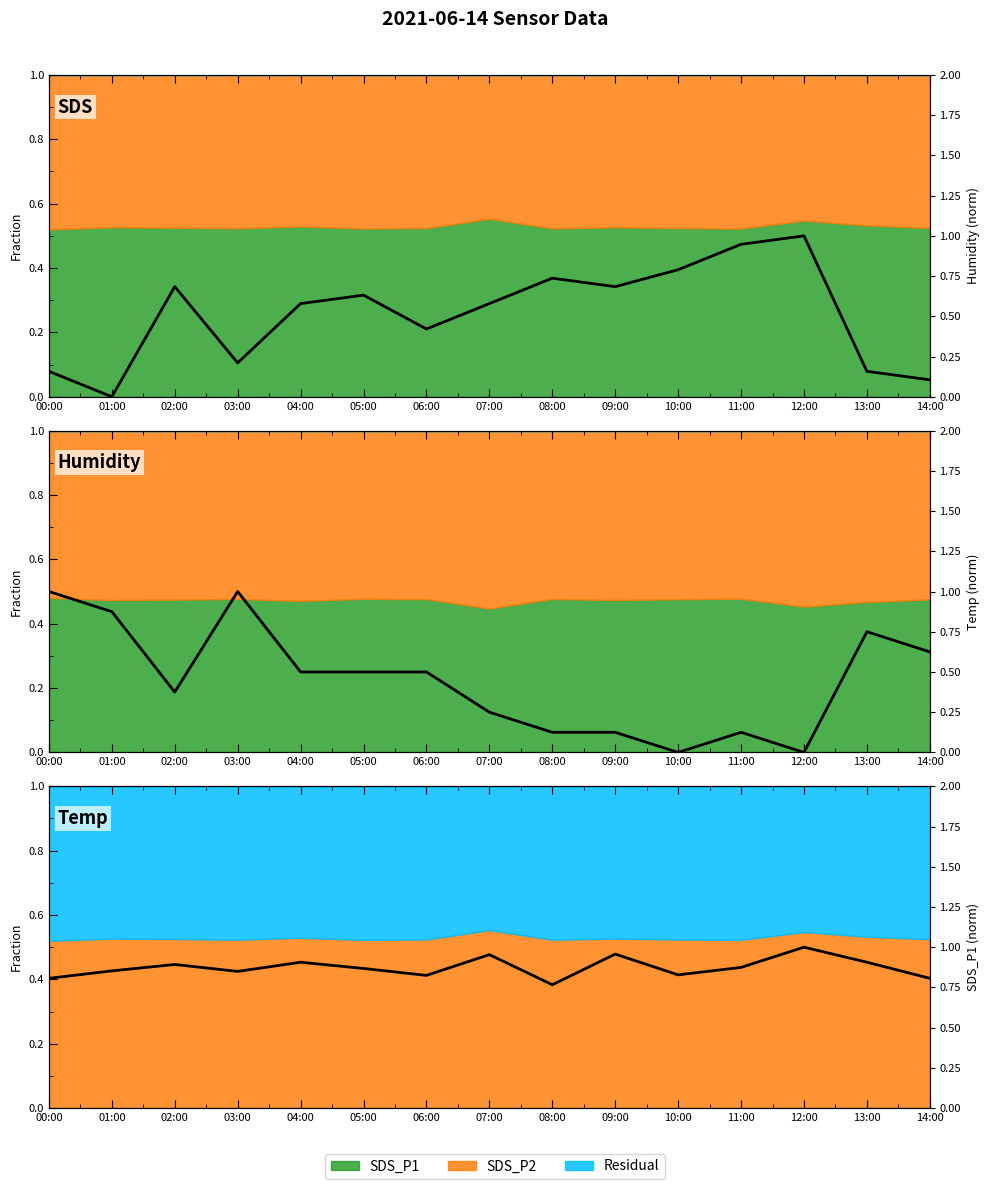

List the labels in order of Humidity (norm) value, smallest first.

01:00, 14:00, 00:00, 13:00, 03:00, 06:00, 04:00, 07:00, 05:00, 02:00, 09:00, 08:00, 10:00, 11:00, 12:00